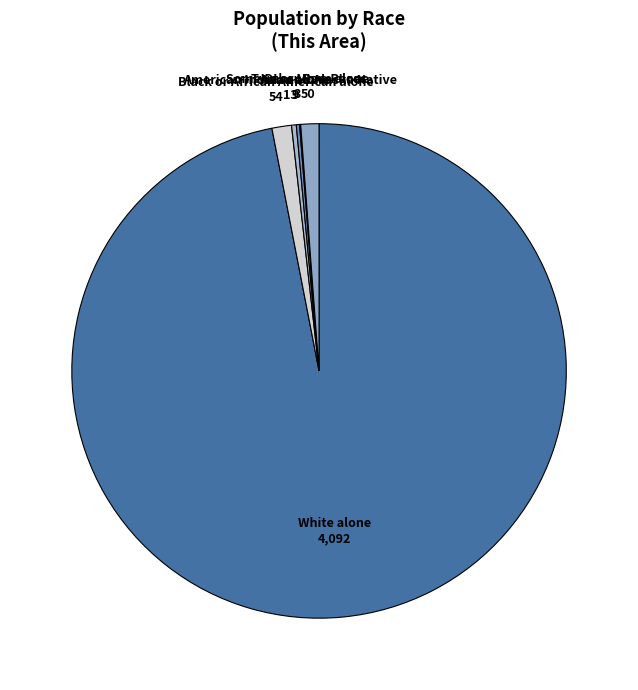

Combined, do Black or African American alone and American Indian and Alaska Native account for over 50%?

No